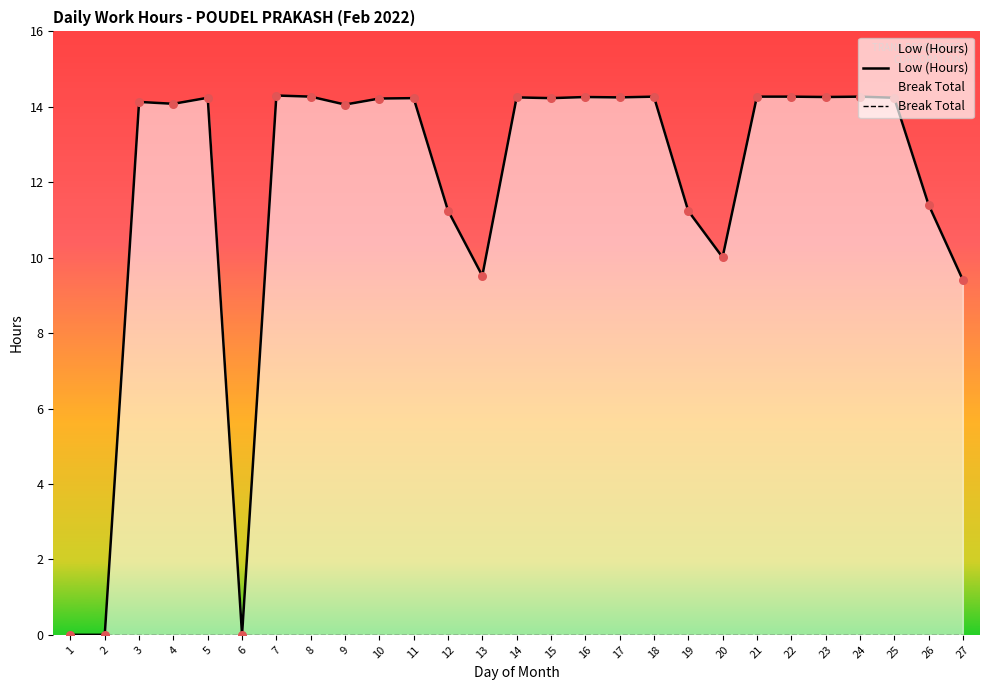

Which series has the largest total across all categories?

Low (Hours)